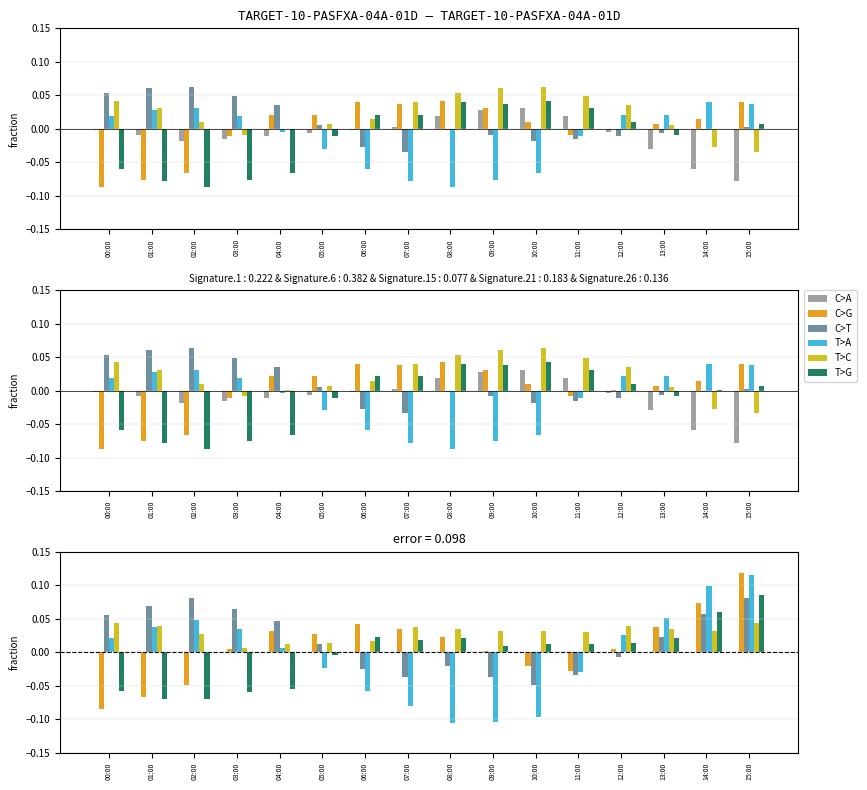

What is the spread (max minus min) of values at 06:00?

0.1